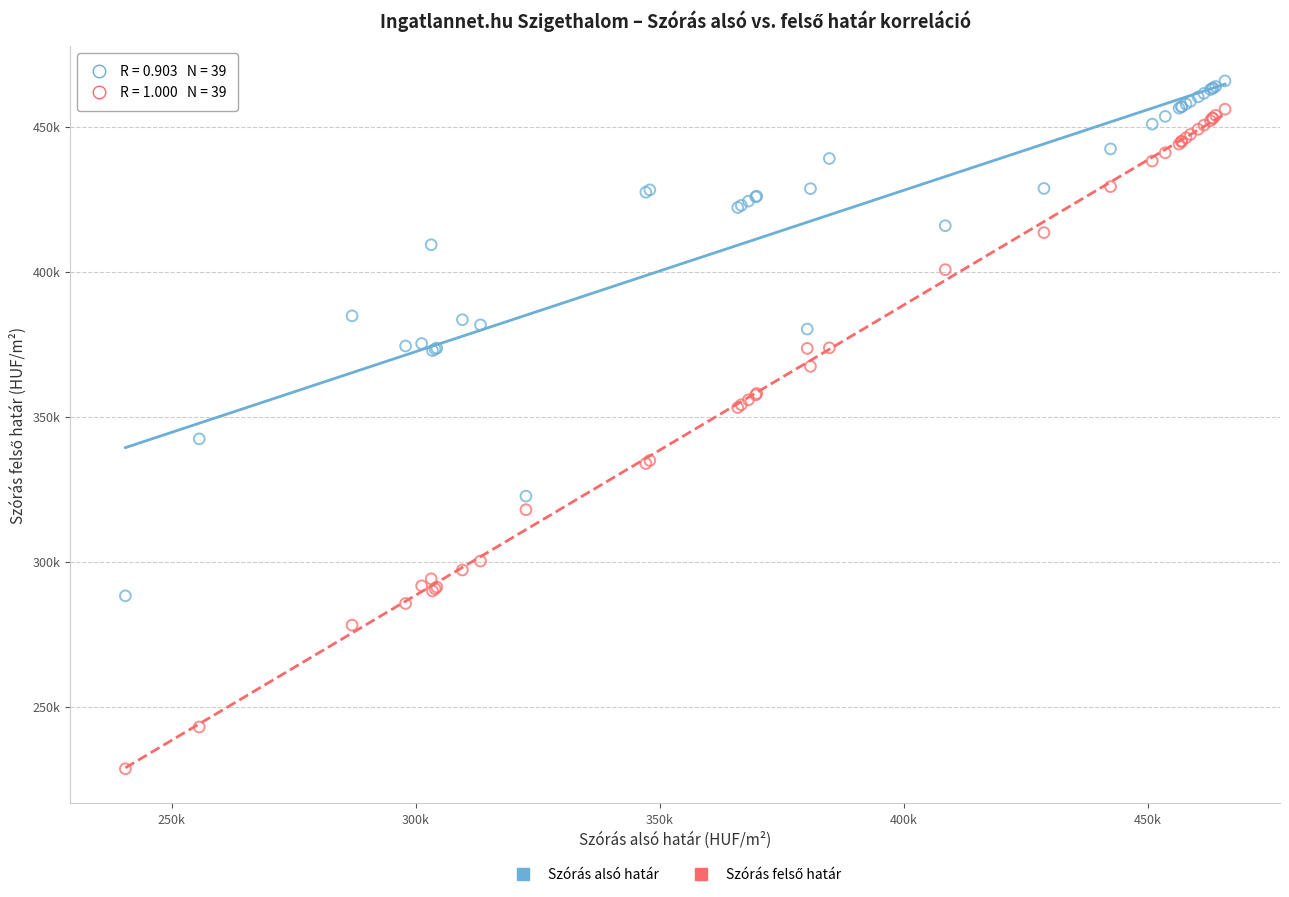

Which series contains the highest Y value?

Szórás alsó határ